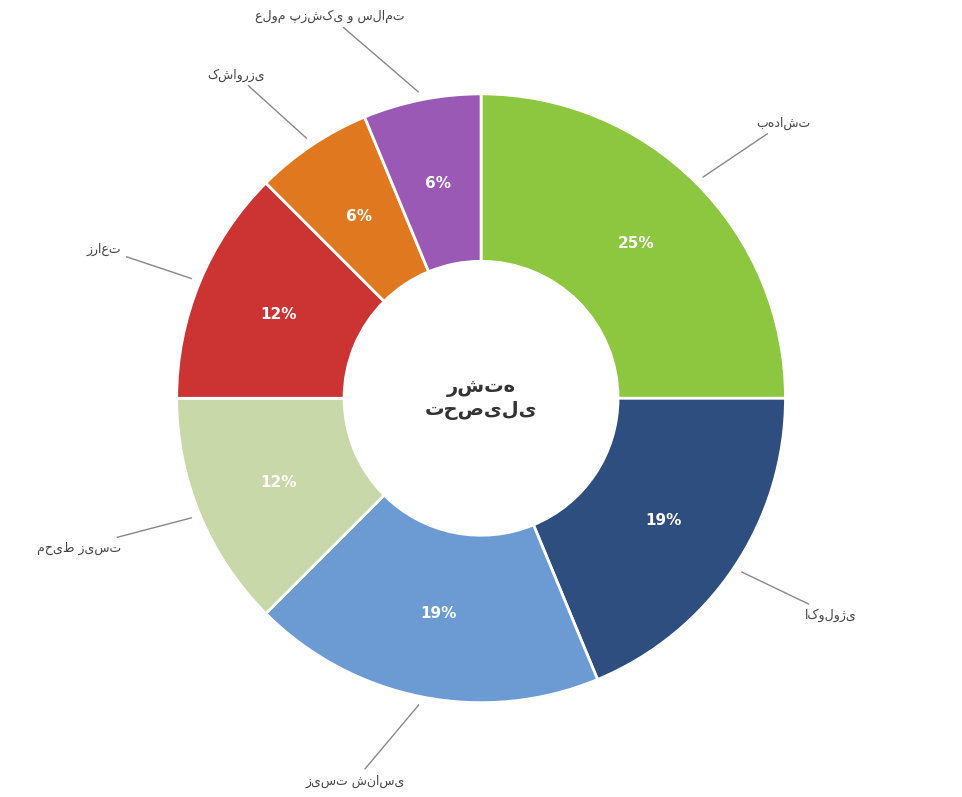

Is there any slice that represents more than half of the pie?

No